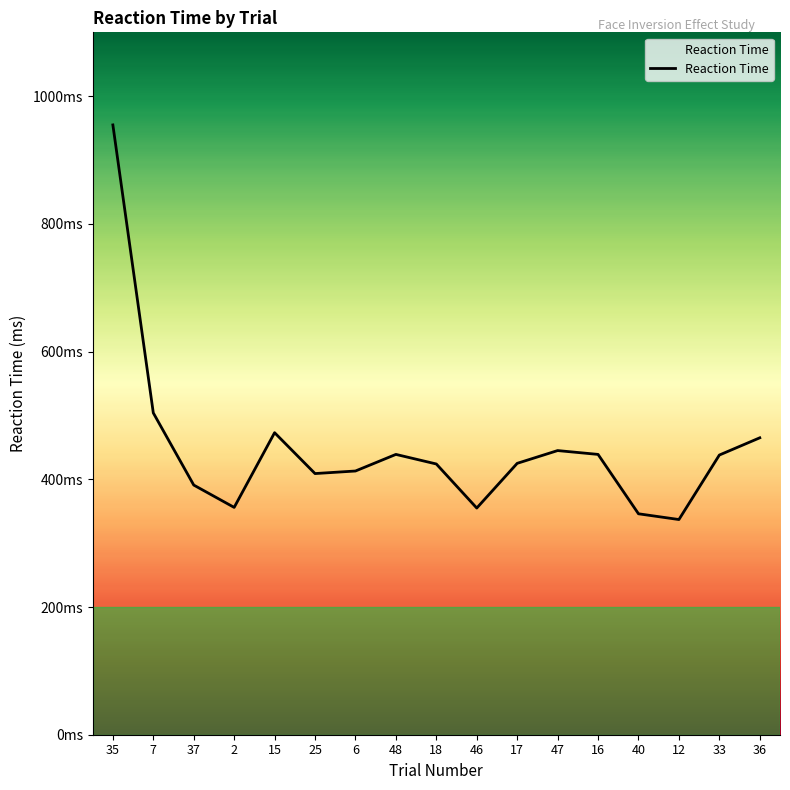

Does the chart display data point markers on the line(s)?

No